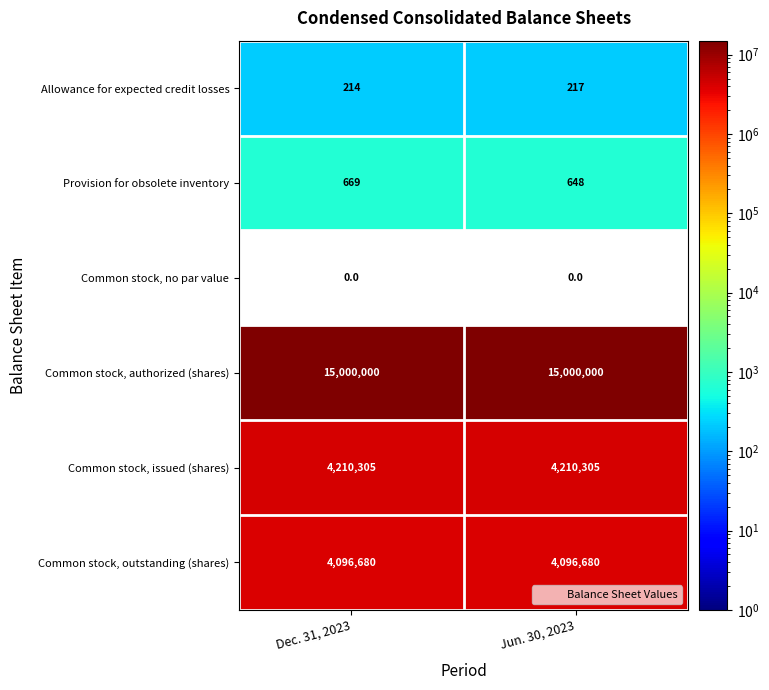

What is the highest value of the Common stock, authorized (shares) series?

15000000